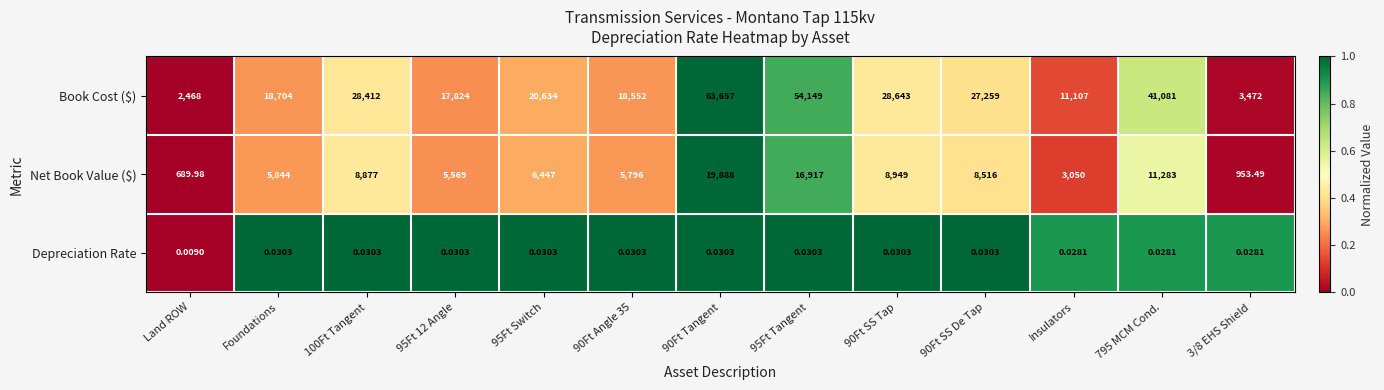

Which label corresponds to the smallest value in the chart?

Land ROW